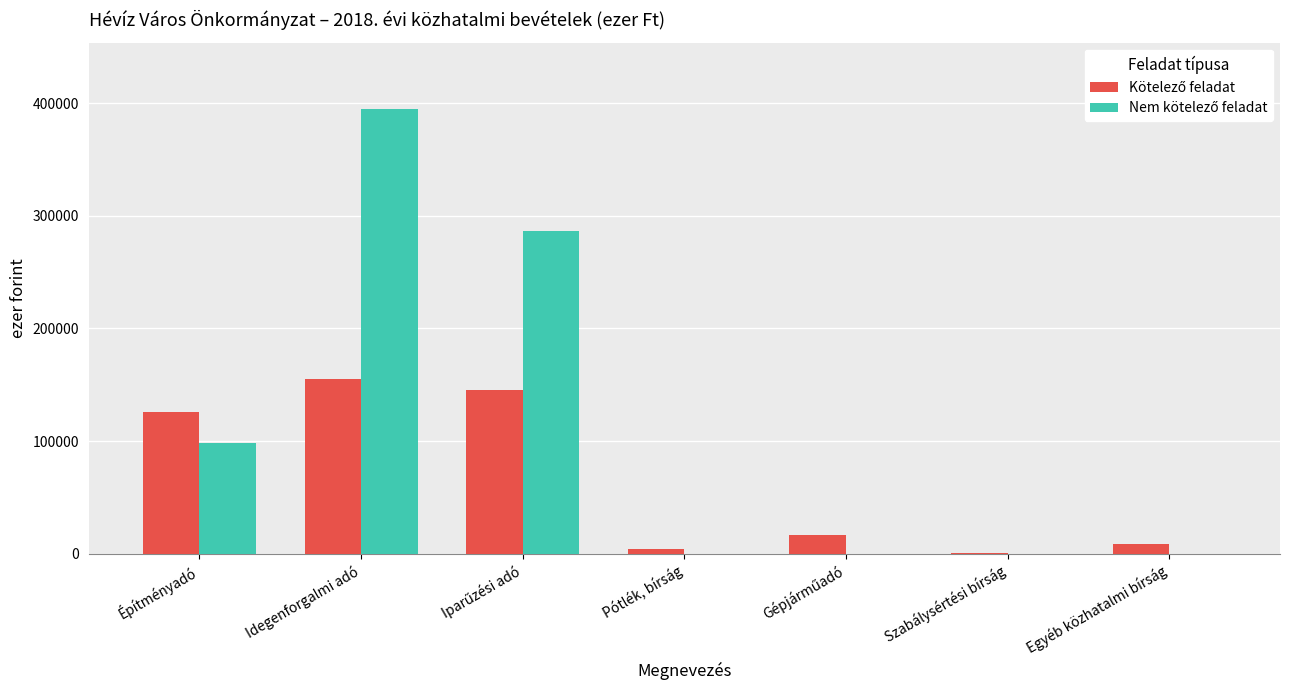

At which category does the chart reach its peak across all series?

Idegenforgalmi adó